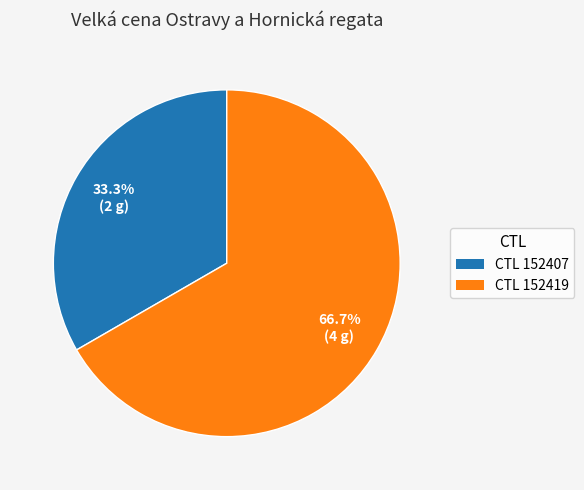

Rank the categories by value from lowest to highest.

CTL 152407, CTL 152419